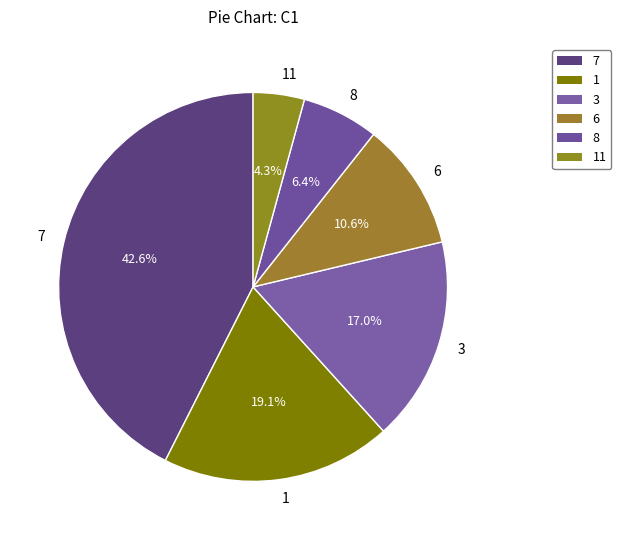

To the nearest percent, what portion does 1 represent?

19%